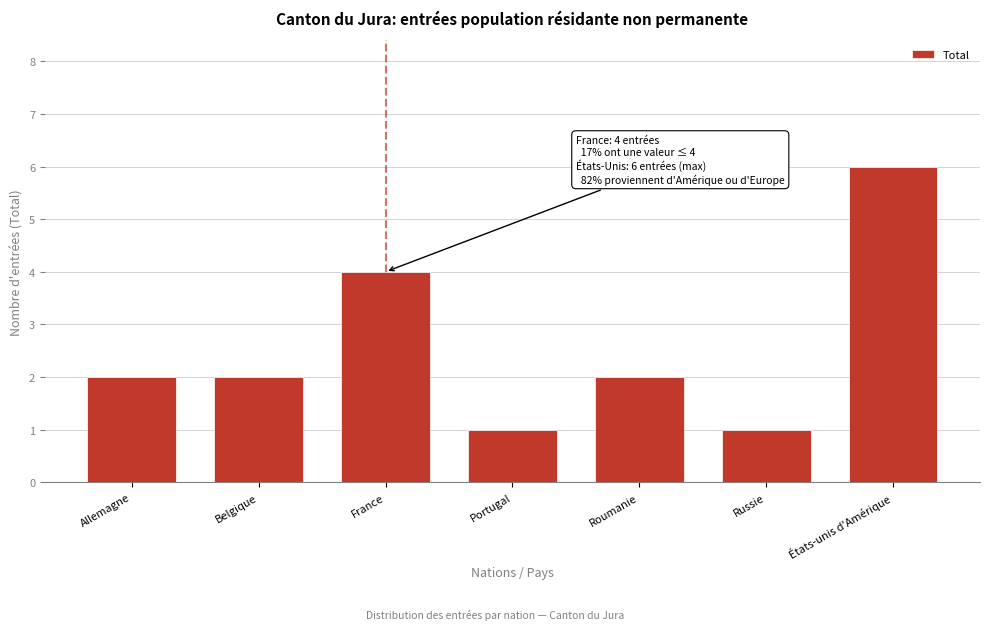

Reading left to right, transcribe all the data shown in this chart.

2	2	4	1	2	1	6